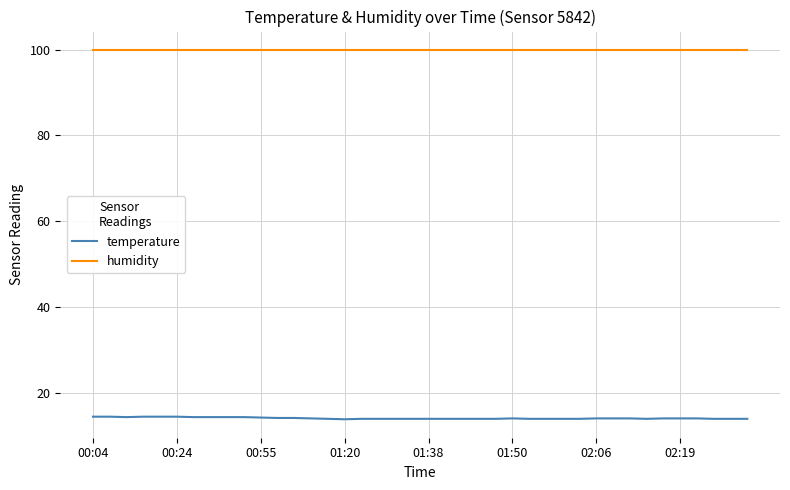

Which series has the largest range (max minus min)?

temperature